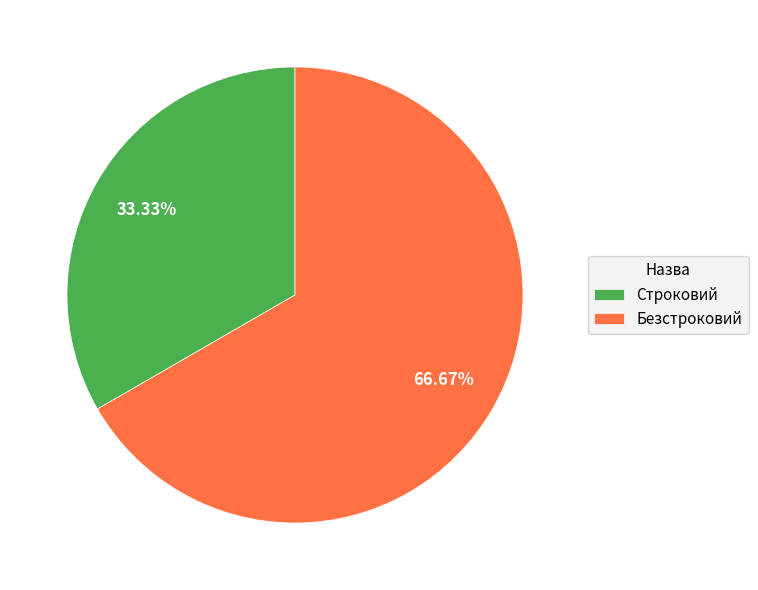

To the nearest percent, what percentage of the pie is Строковий?

33%